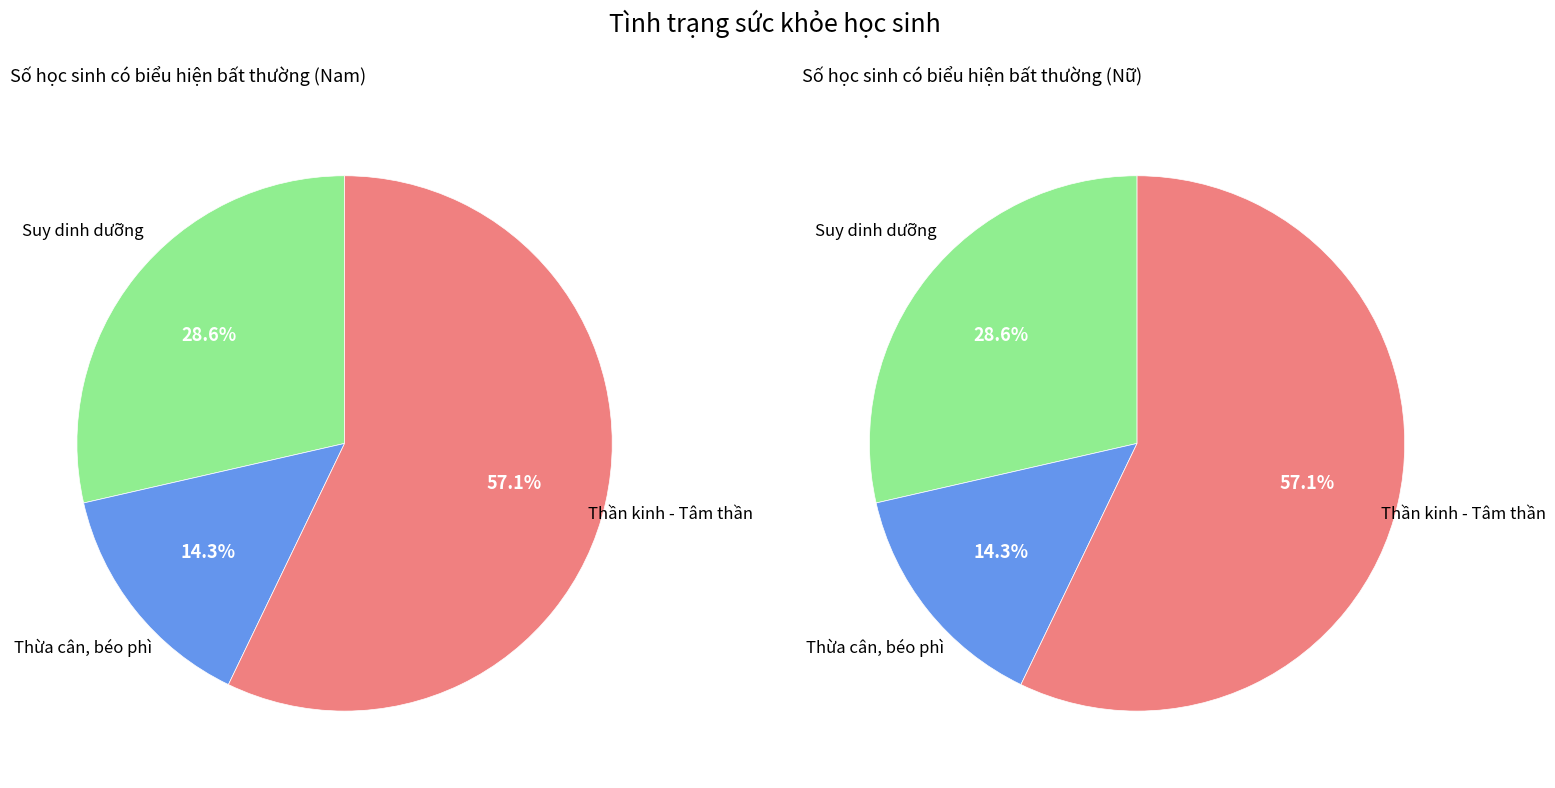

How many segments does this pie chart have?

3